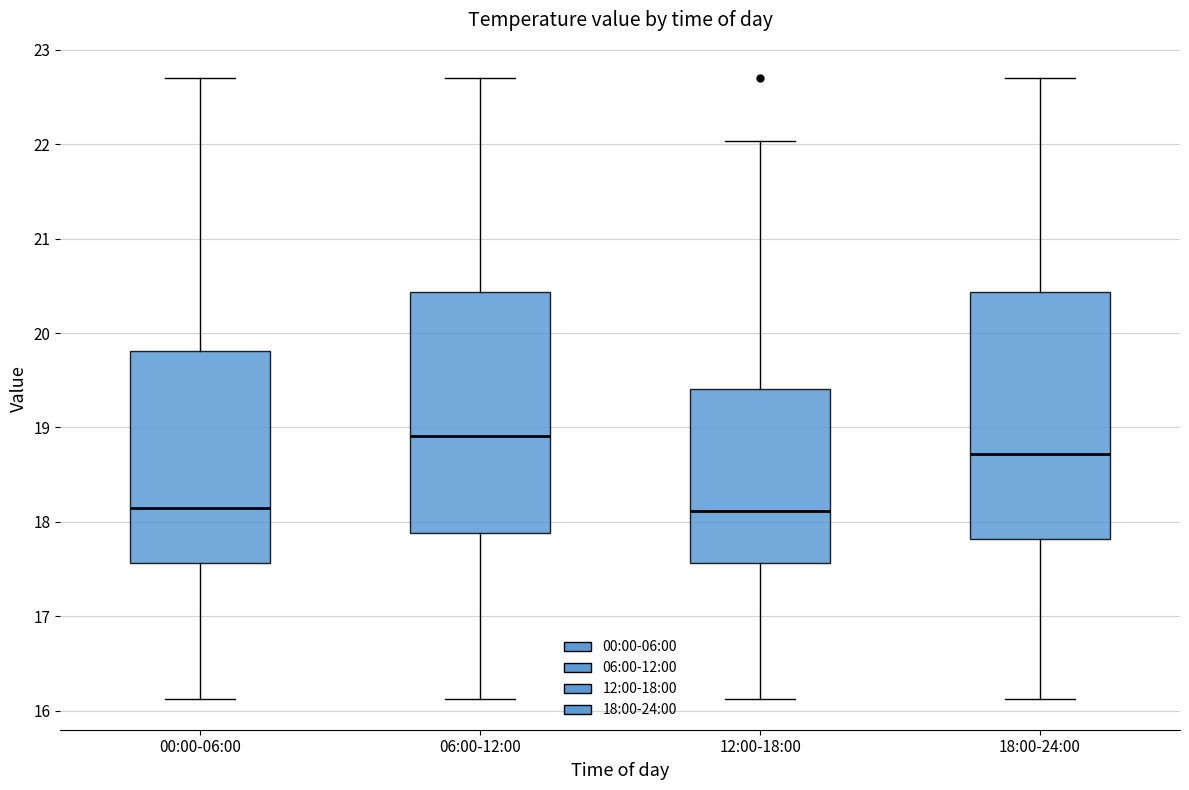

Where is the upper edge of the box for 06:00-12:00 on the y-axis? The values are not printed on the chart, so give them approximately, as read against the axis.

20.4